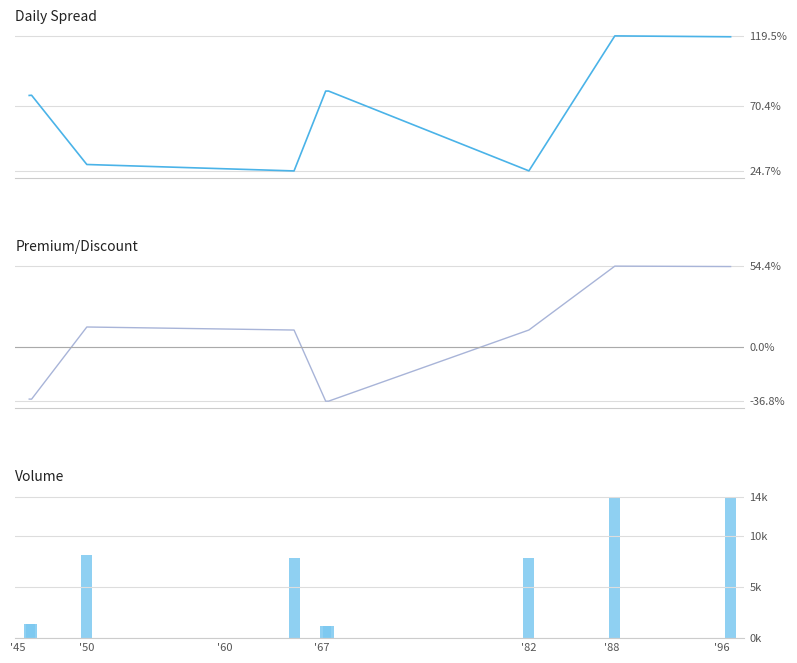

True or false: Premium/Discount has a value of 0.2 at '82.

False